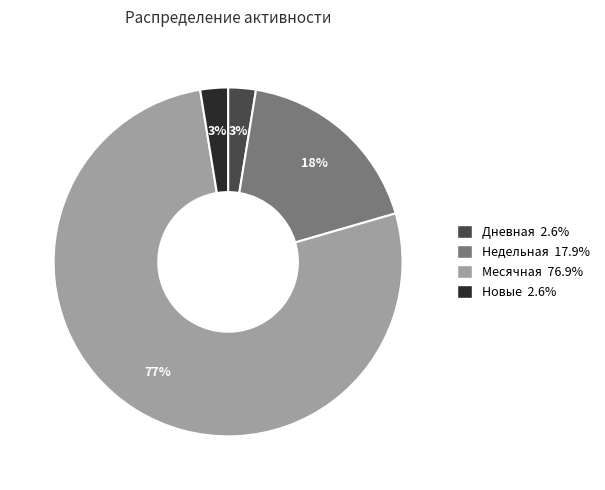

Is there a majority slice in this chart?

Yes